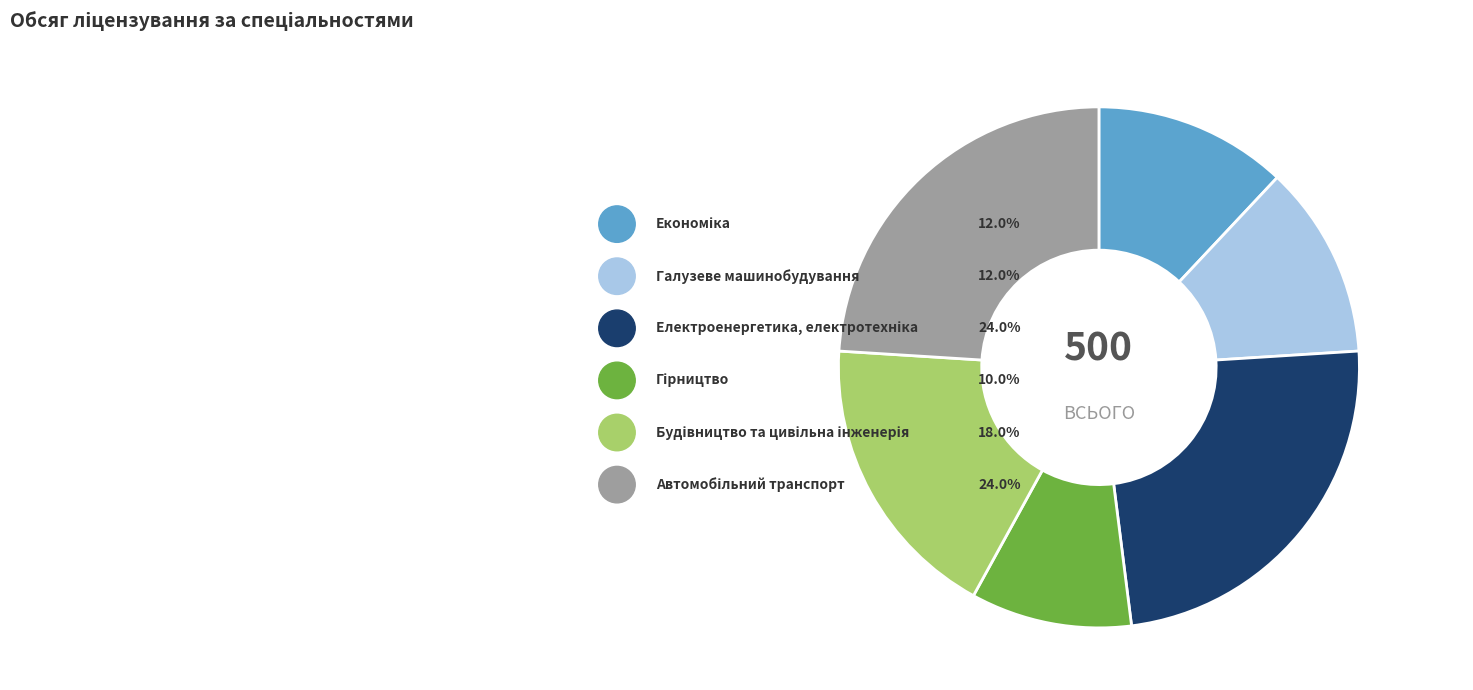

Approximately how many times larger is the value at Будівництво та цивільна інженерія compared to Гірництво?

1.8